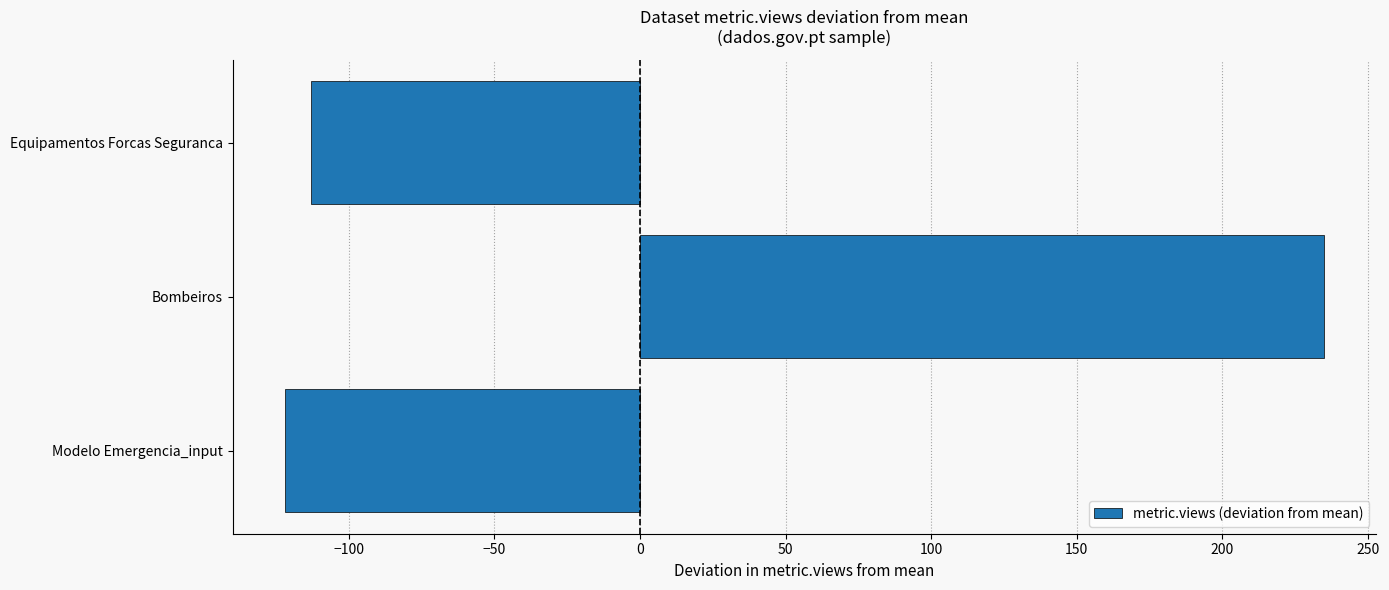

How many distinct data groups are displayed?

1